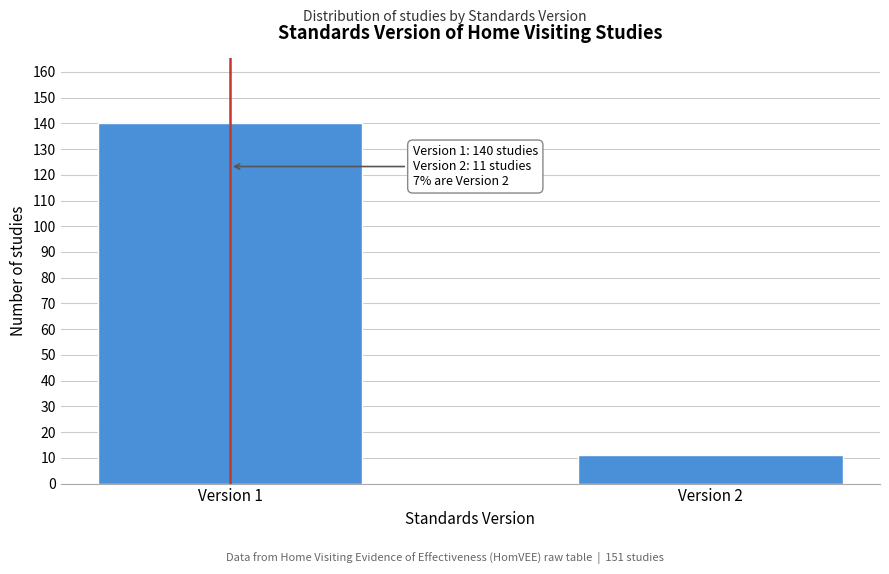

Reading right to left, list all the values displayed in this chart.

11	140